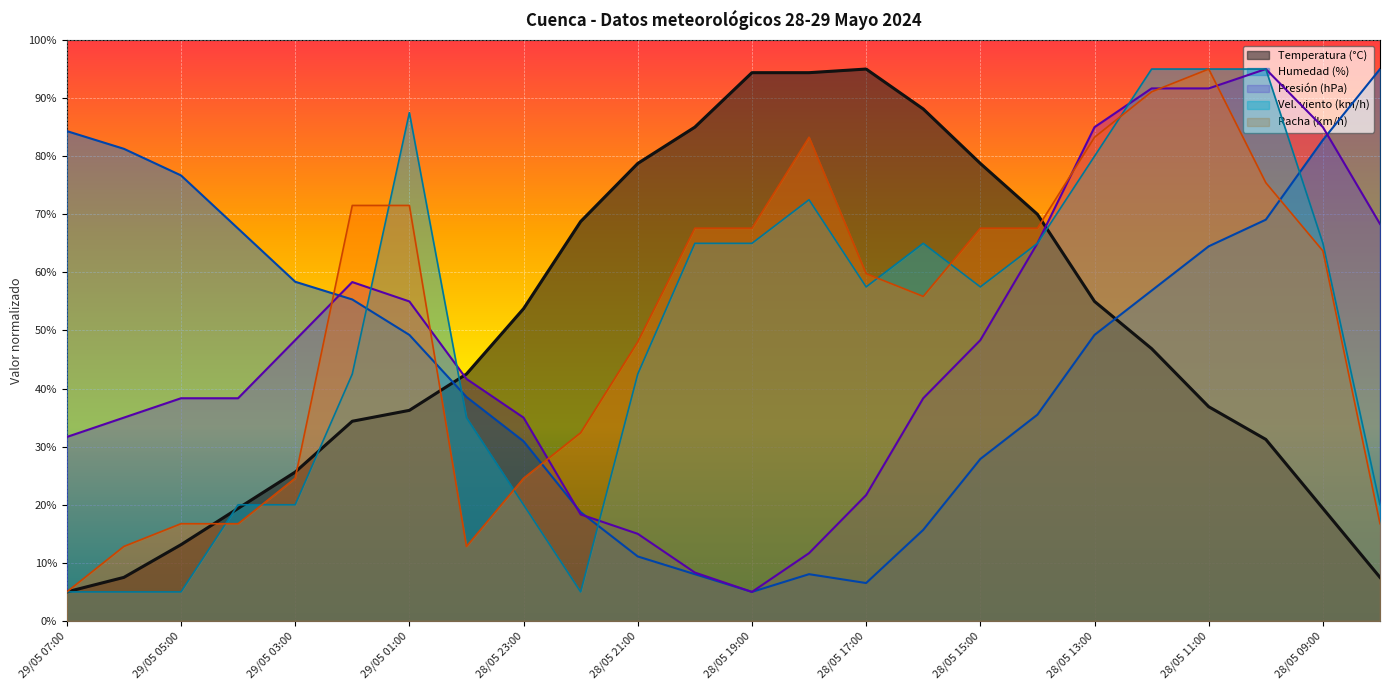

Reading left to right, transcribe all the data shown in this chart.

Temperatura (°C): 5.0	7.5	13.1	19.4	25.6	34.4	36.2	42.5	53.8	68.8	78.7	85.0	94.4	94.4	95.0	88.1	78.7	70.0	55.0	46.9	36.9	31.3	19.4	7.5
Humedad (%): 84.3	81.3	76.7	67.5	58.4	55.3	49.2	38.6	30.9	18.7	11.1	8.1	5.0	8.1	6.5	15.7	27.9	35.5	49.2	56.9	64.5	69.1	82.8	95.0
Presión (hPa) offset: 31.7	35.0	38.3	38.3	48.3	58.3	55.0	41.7	35.0	18.3	15.0	8.3	5.0	11.7	21.7	38.3	48.3	65.0	85.0	91.7	91.7	95.0	85.0	68.3
Velocidad viento (km/h): 5.0	5.0	5.0	20.0	20.0	42.5	87.5	35.0	20.0	5.0	42.5	65.0	65.0	72.5	57.5	65.0	57.5	65.0	80.0	95.0	95.0	95.0	65.0	20.0
Racha (km/h): 5.0	12.8	16.7	16.7	24.6	71.5	71.5	12.8	24.6	32.4	48.0	67.6	67.6	83.3	59.8	55.9	67.6	67.6	83.3	91.1	95.0	75.4	63.7	16.7